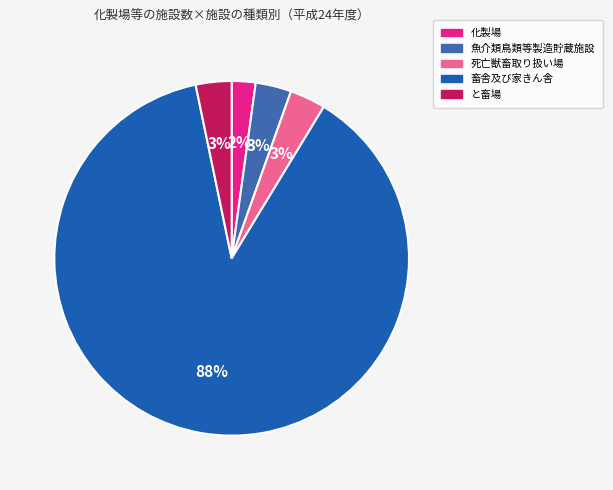

The と畜場 slice represents 3% of the pie. True or false?

True